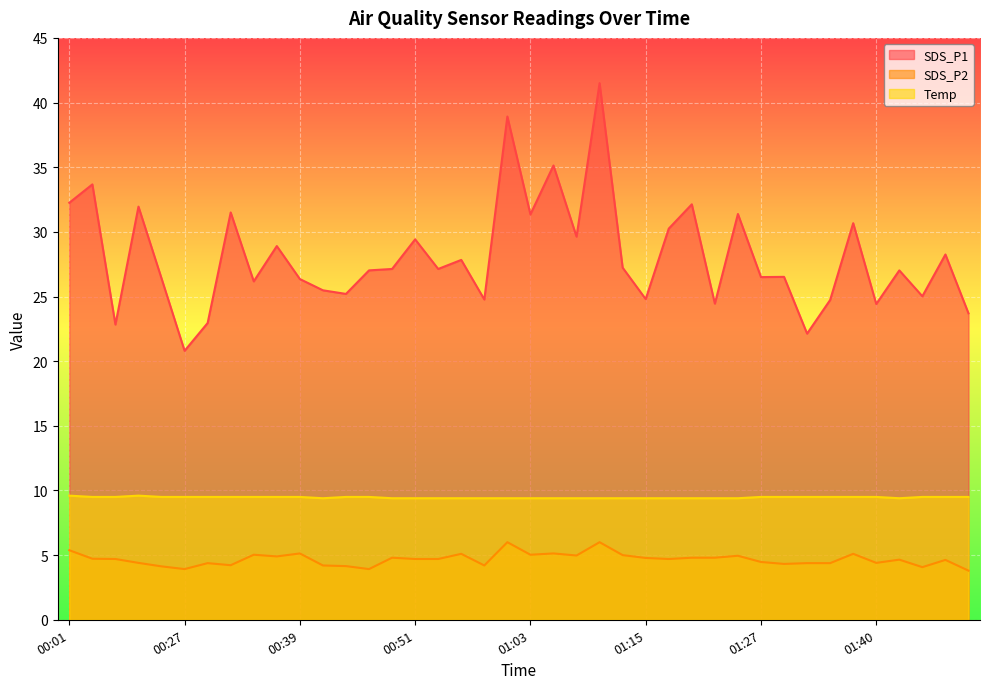

Which has a higher value, 00:27 or 00:56?

00:56